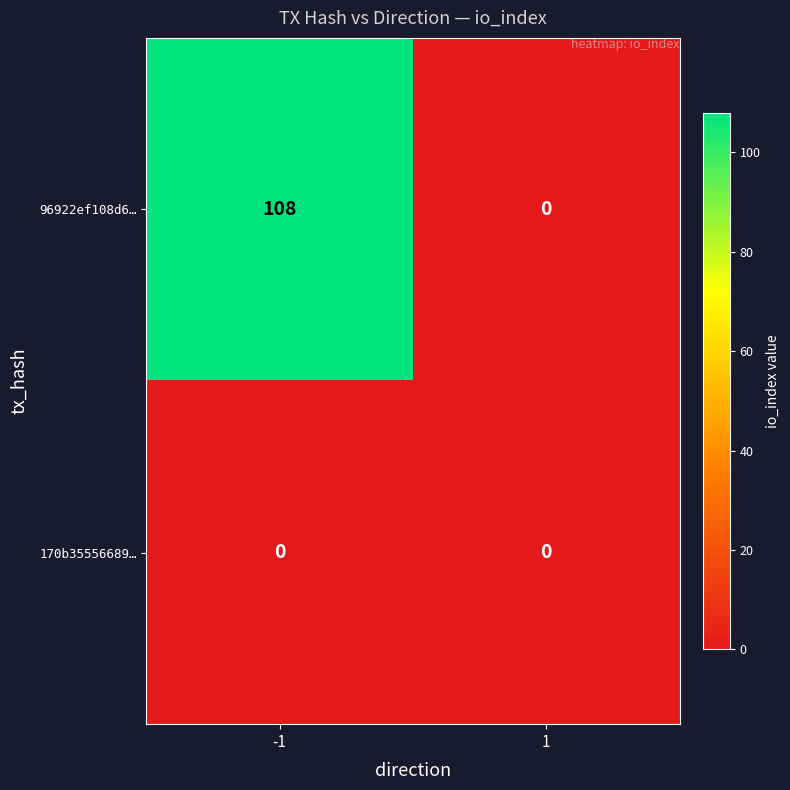

The 96922ef108d6… series shows 152 at -1. True or false?

False